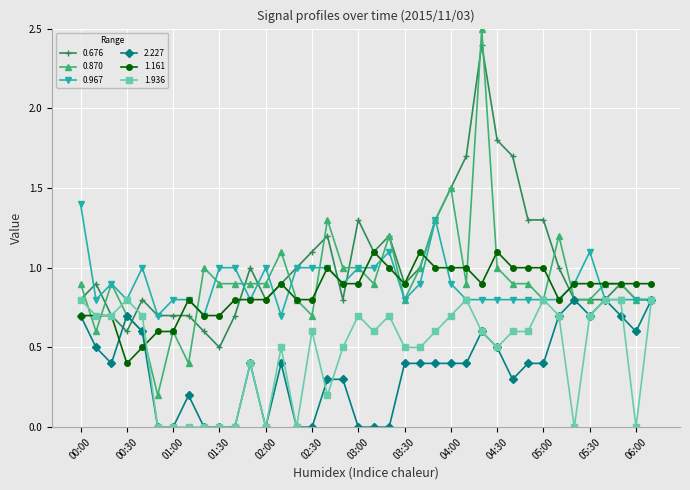

True or false: 1.161 has more than 1 interior local peaks.

True